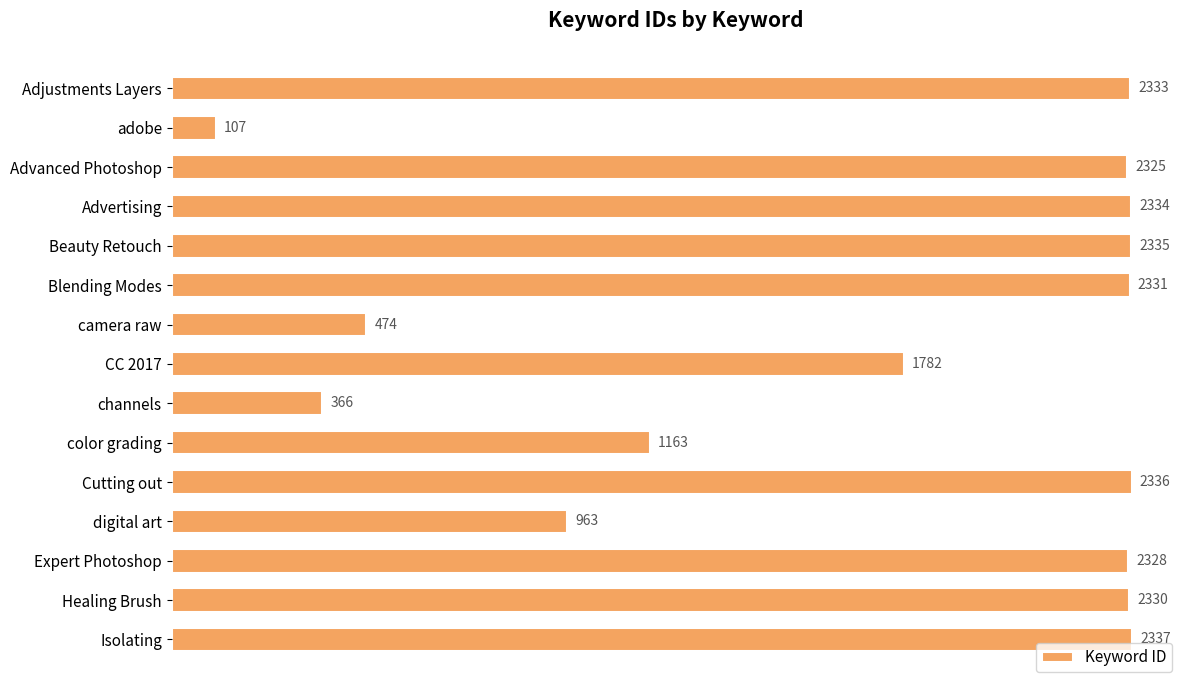

At which label is the value closest to 1222?

color grading